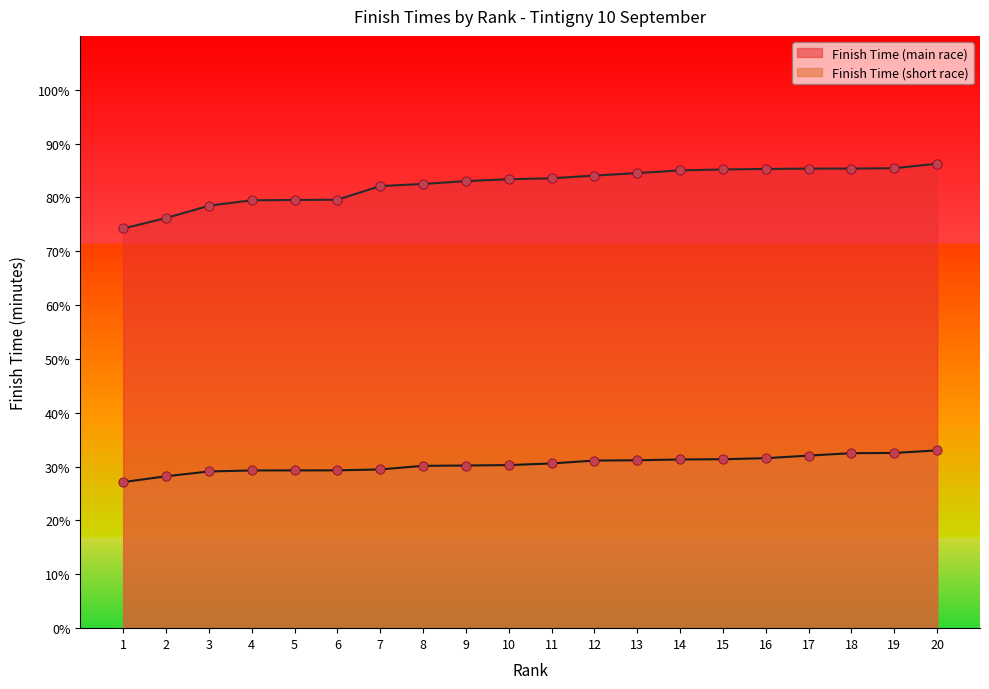

At which category is the sum across all series the highest?

20